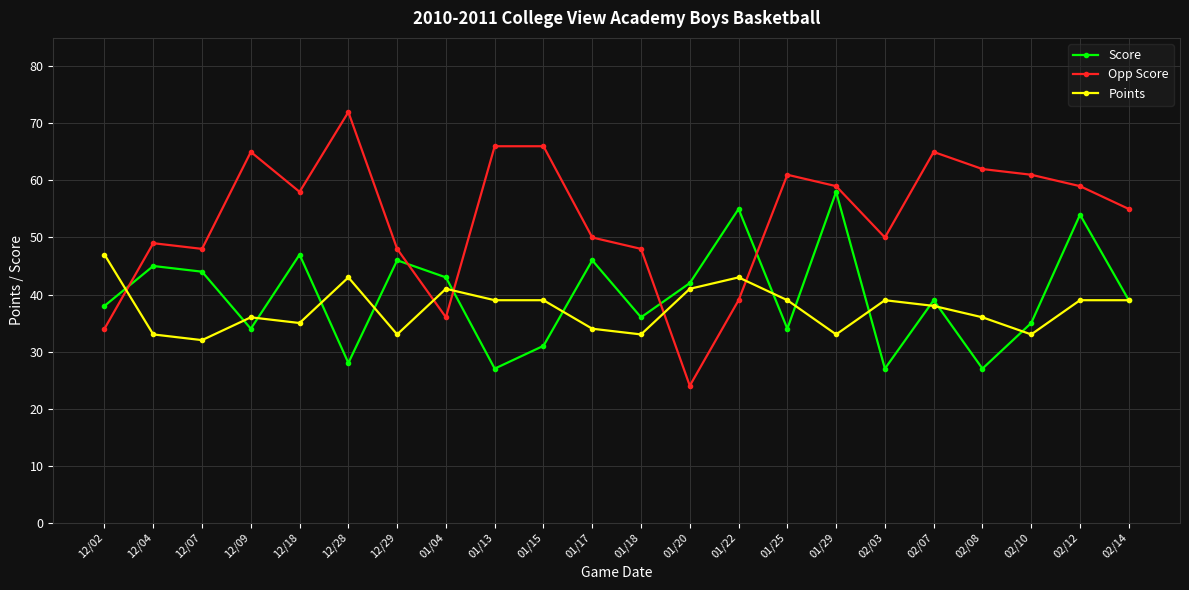

What is the label of the 5th point from the right?

02/07